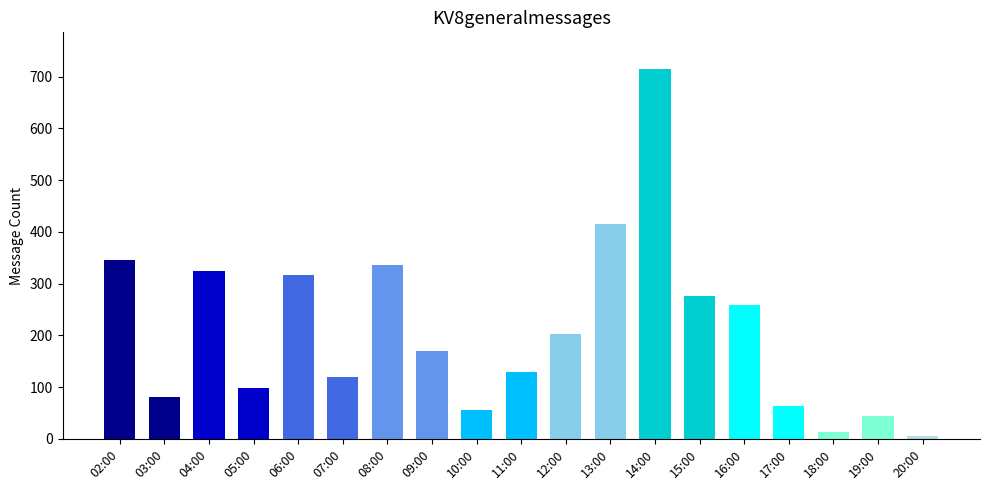

Approximately how many times larger is the value at 10:00 compared to 05:00?

0.6